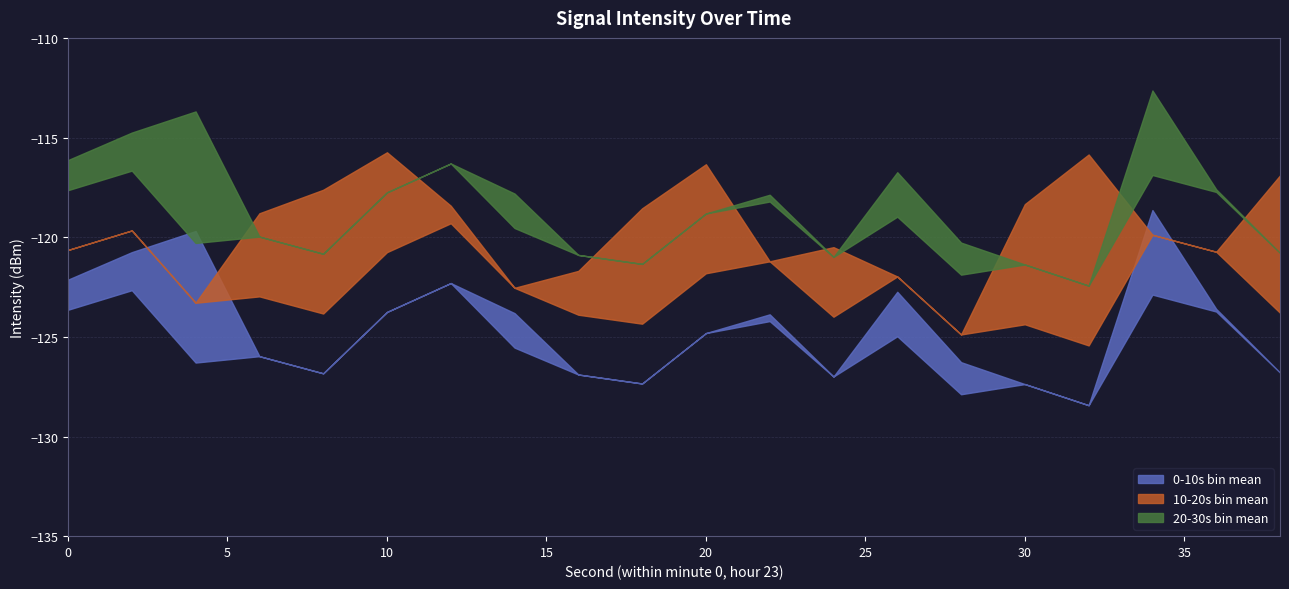

At which label does 10-20s bin mean first exceed -119?

6